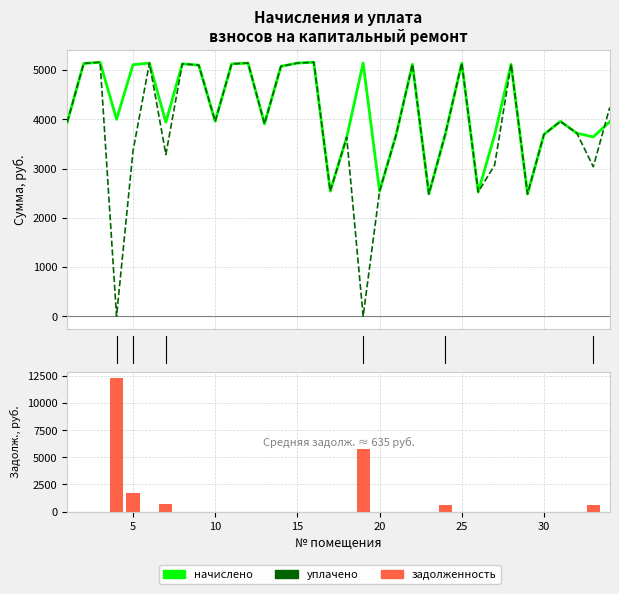

The уплачено series shows 3017.1 at 14. True or false?

False